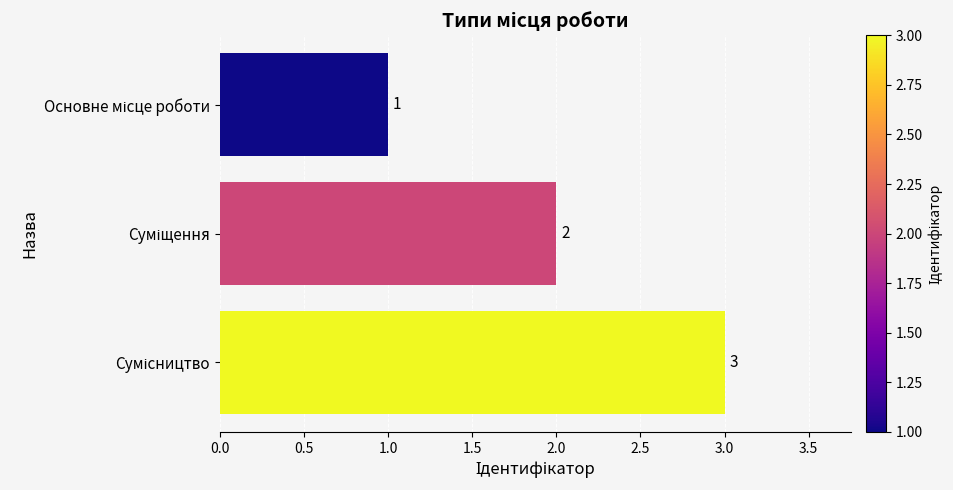

How many values are between 1 and 3?

3